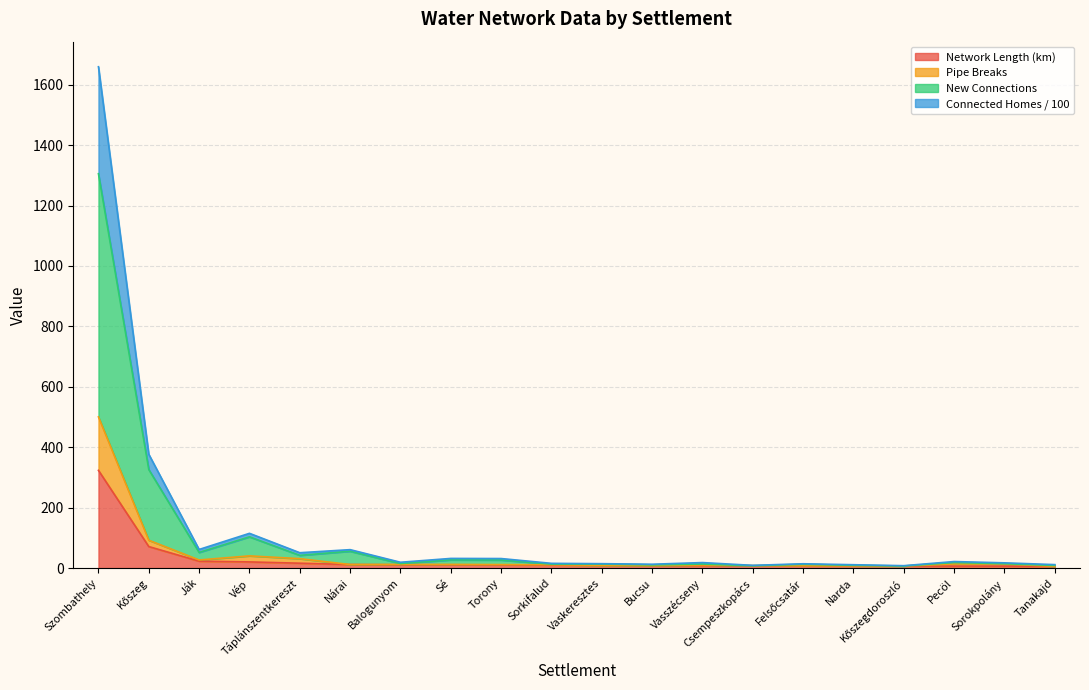

Is the value of Network Length (km) at Narda greater than the value of Pipe Breaks at Táplánszentkereszt?

No